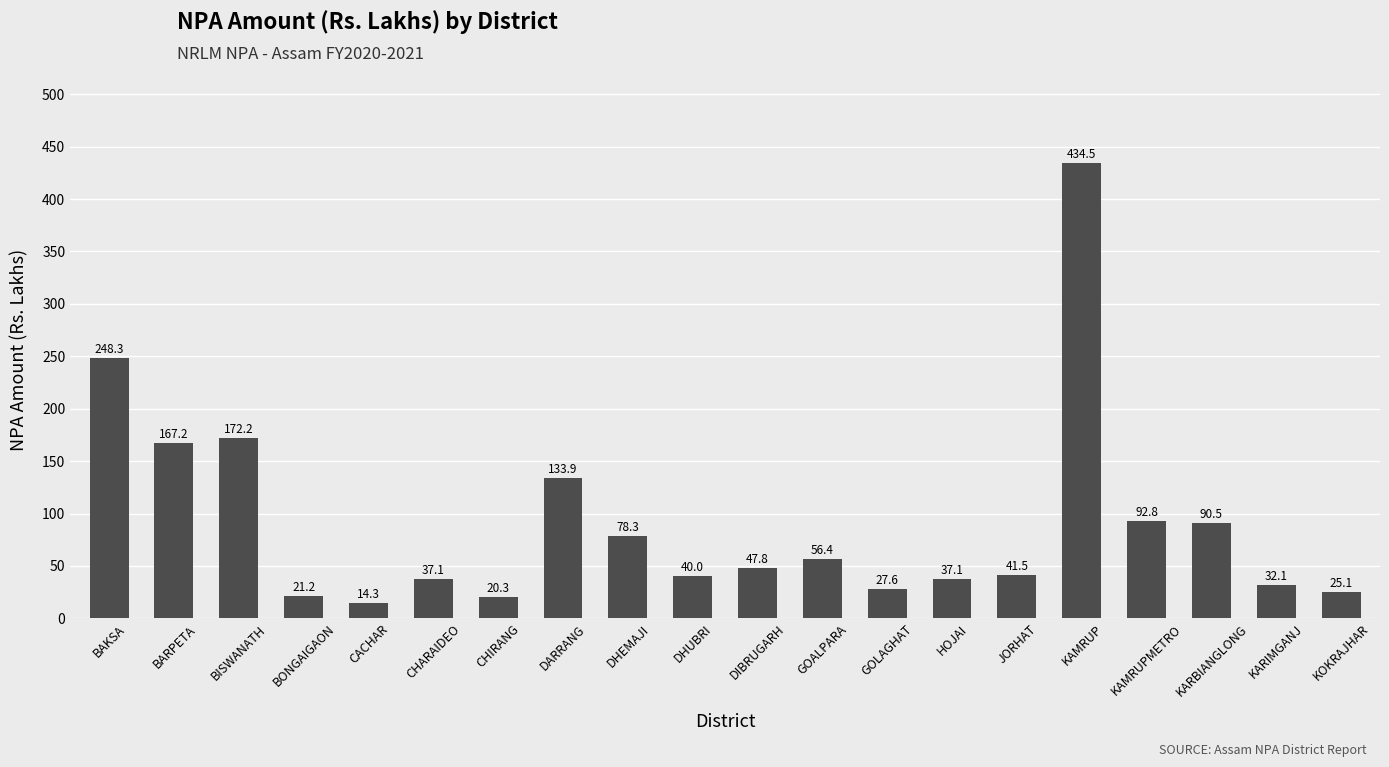

Approximately how many times larger is the value at DHUBRI compared to CACHAR?

2.8